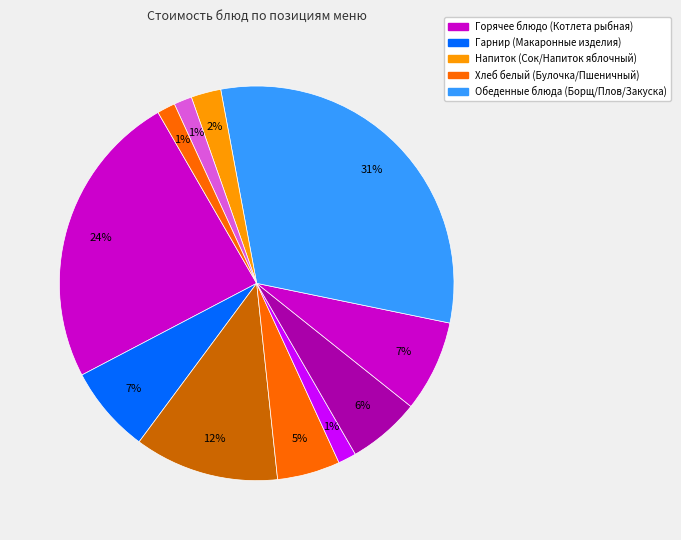

Count the number of slices in the pie.

11